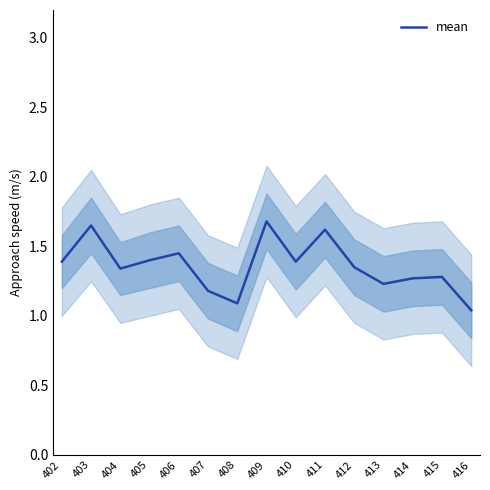

True or false: there are more than 0 points higher than both neighbors.

True